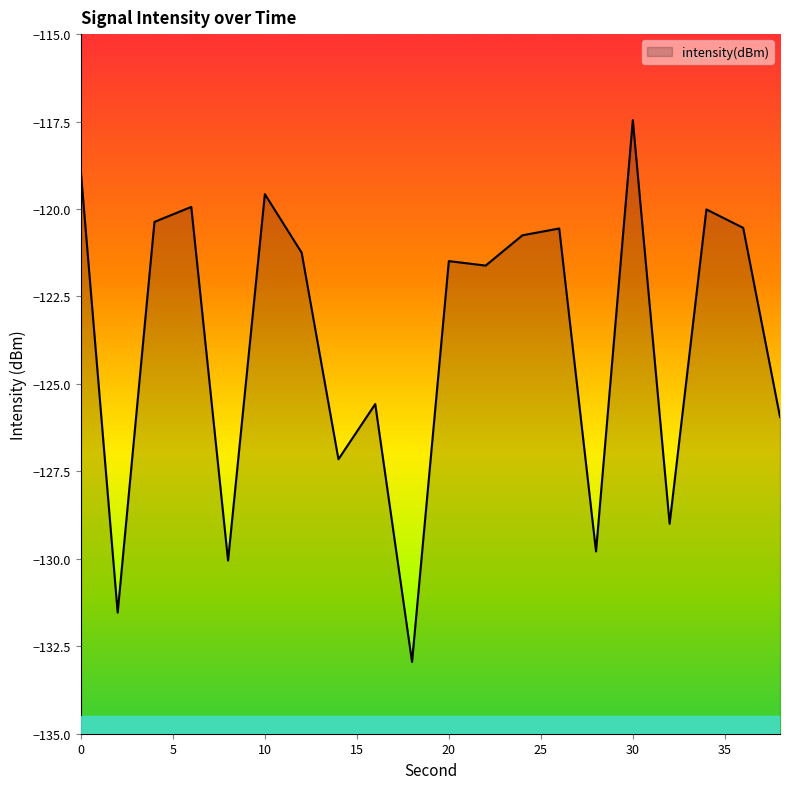

The value at 34 is -120.0. True or false?

True